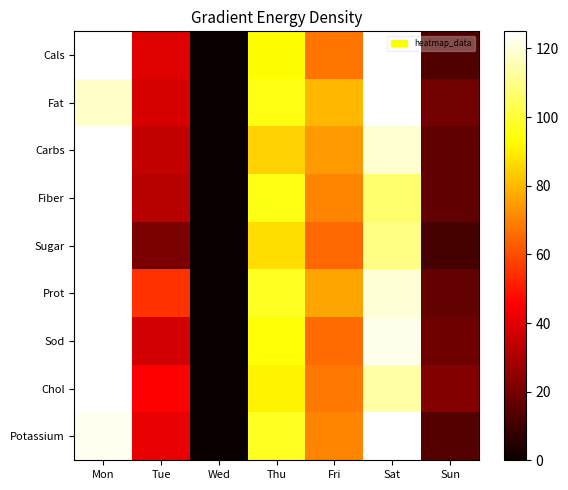

List the series in order of their peak value, highest first.

Cals, Fat, Carbs, Fiber, Sugar, Prot, Sod, Chol, Potassium